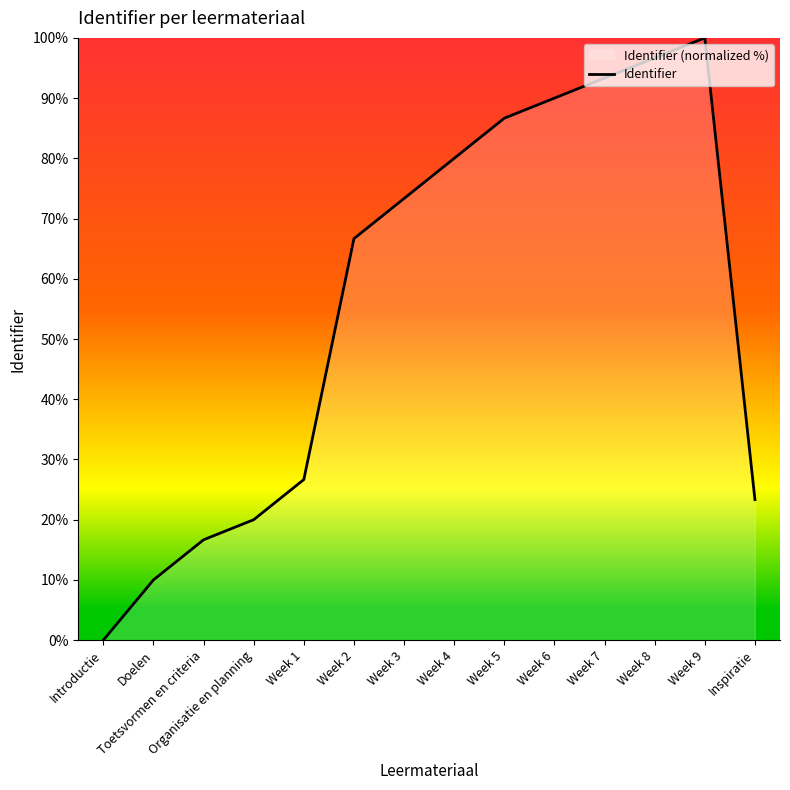

The value at Week 7 is 155.1. True or false?

False